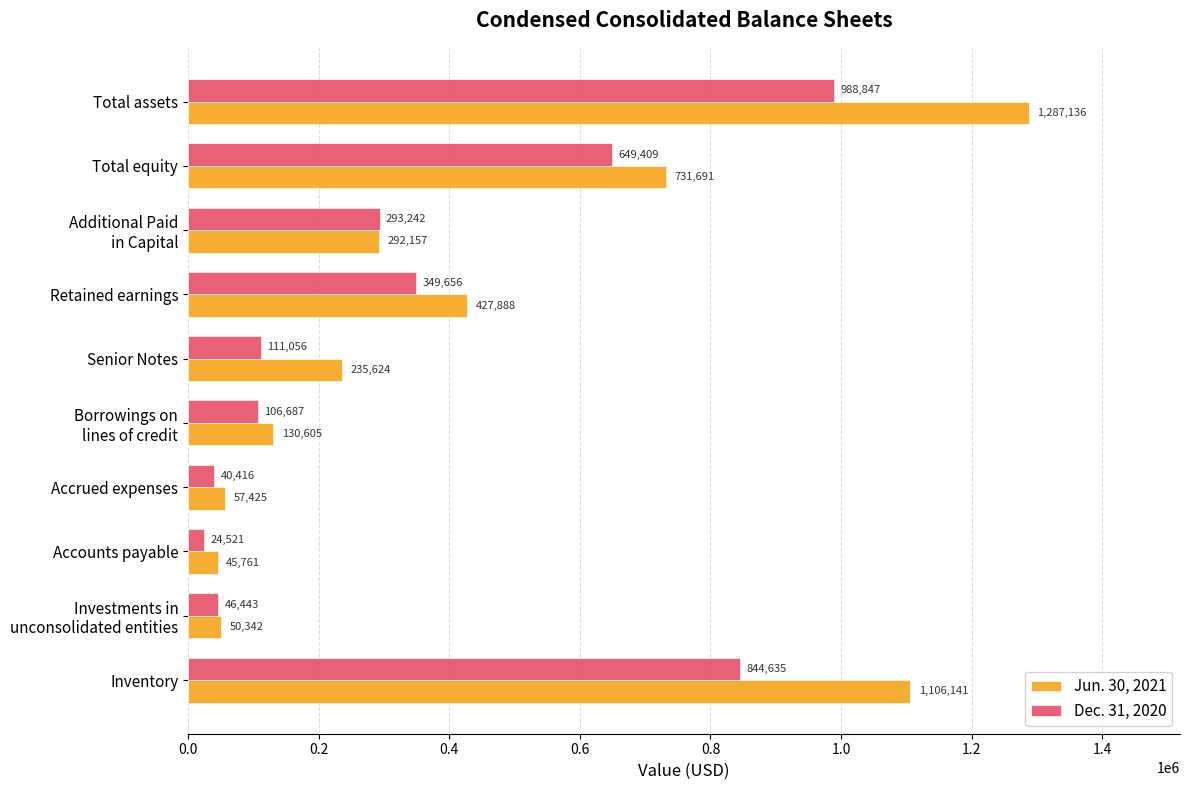

What is the difference between the maximum and minimum values in the Jun. 30, 2021 series?

1241375